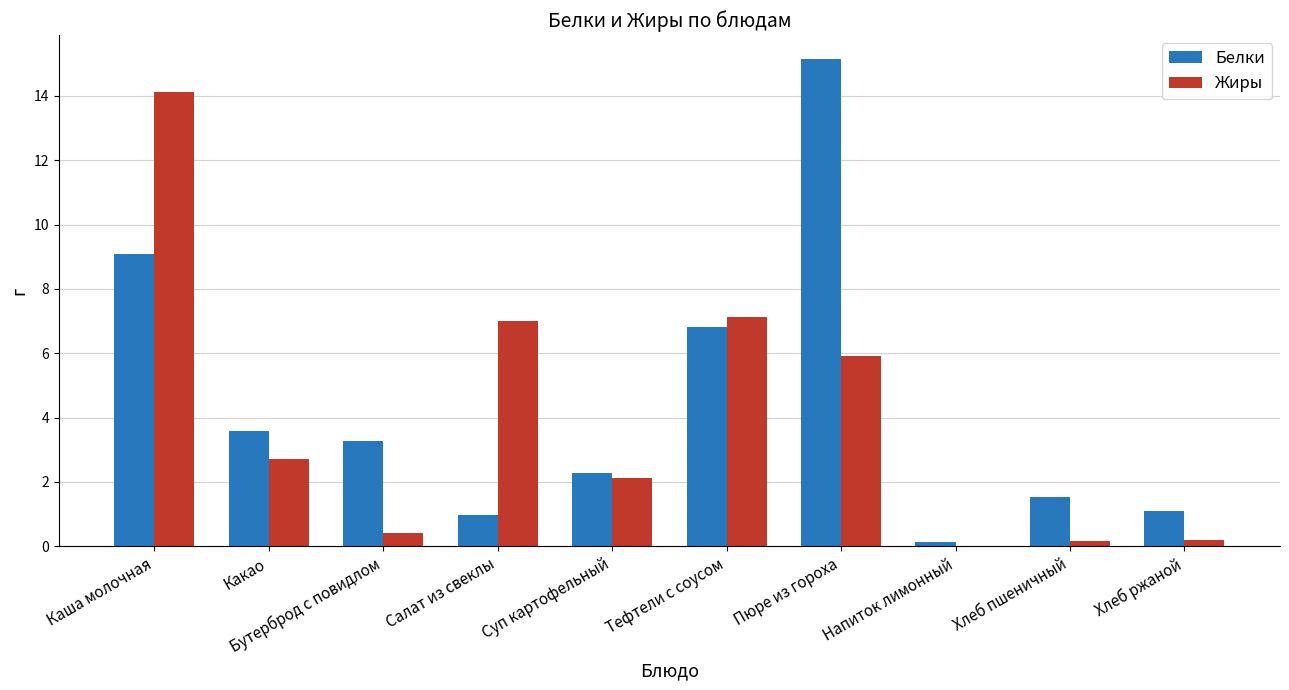

Which series changed the most between Какао and Тефтели с соусом?

Жиры